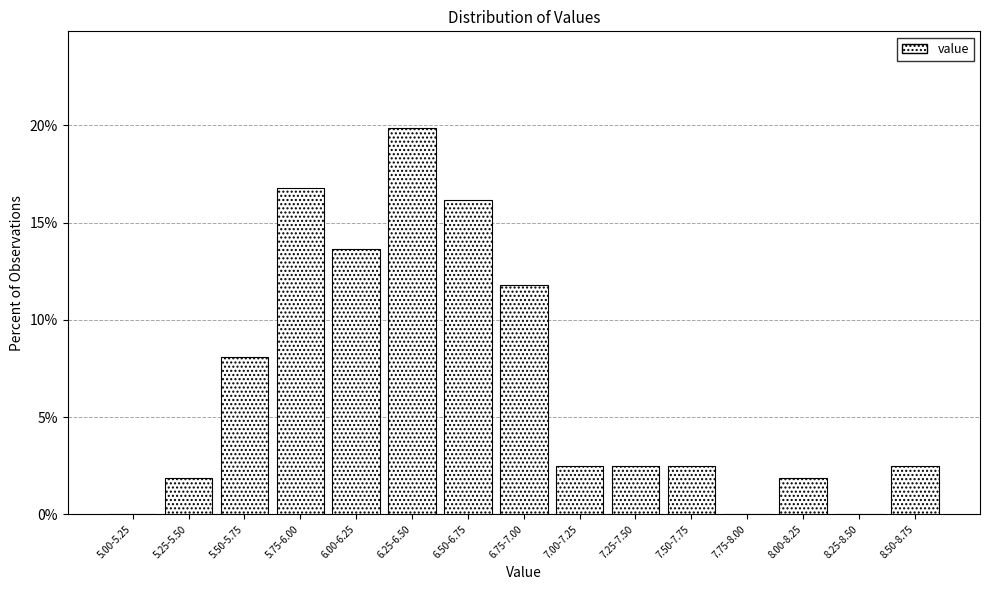

Reading left to right, what are all the values shown in this chart?

5.00-5.25=0.0	5.25-5.50=1.9	5.50-5.75=8.1	5.75-6.00=16.8	6.00-6.25=13.7	6.25-6.50=19.9	6.50-6.75=16.1	6.75-7.00=11.8	7.00-7.25=2.5	7.25-7.50=2.5	7.50-7.75=2.5	7.75-8.00=0.0	8.00-8.25=1.9	8.25-8.50=0.0	8.50-8.75=2.5